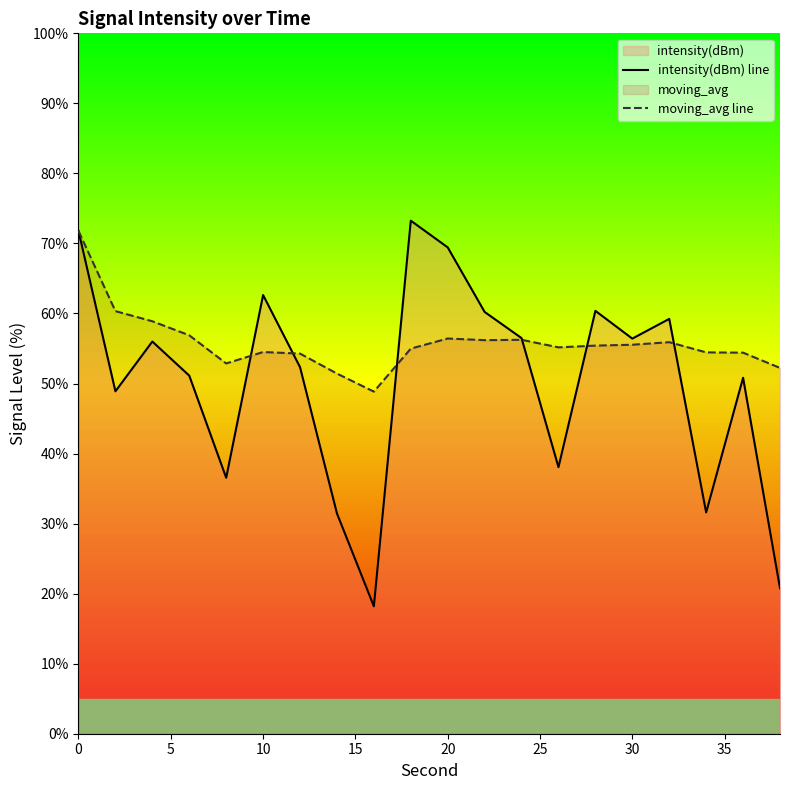

What is the minimum value shown in the chart?

18.2